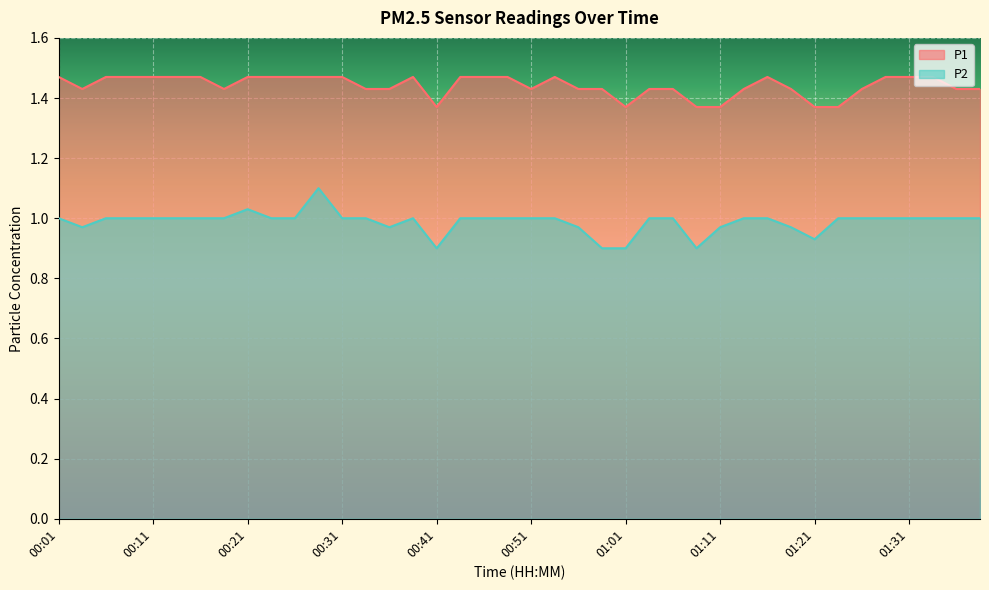

List the series in order of their peak value, lowest first.

P2, P1